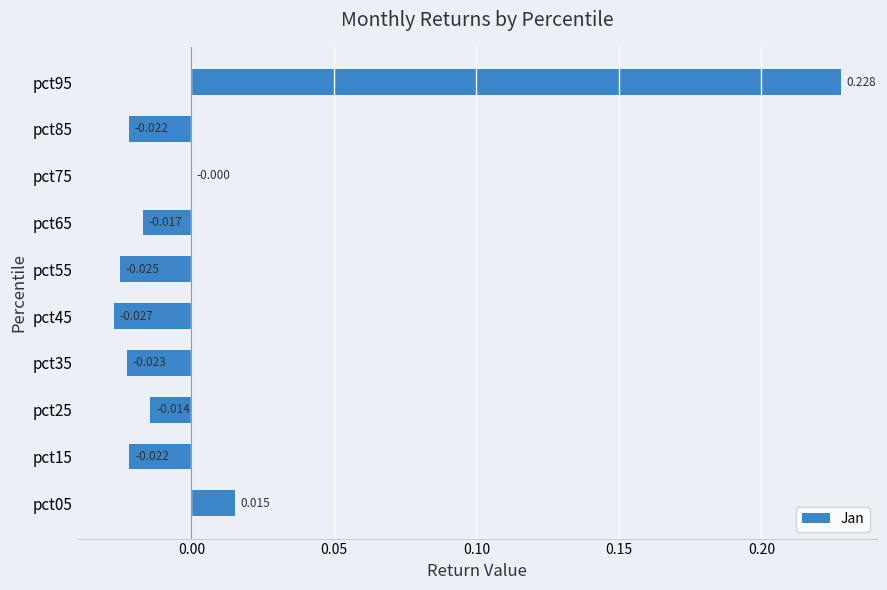

How many positive values are there?

2